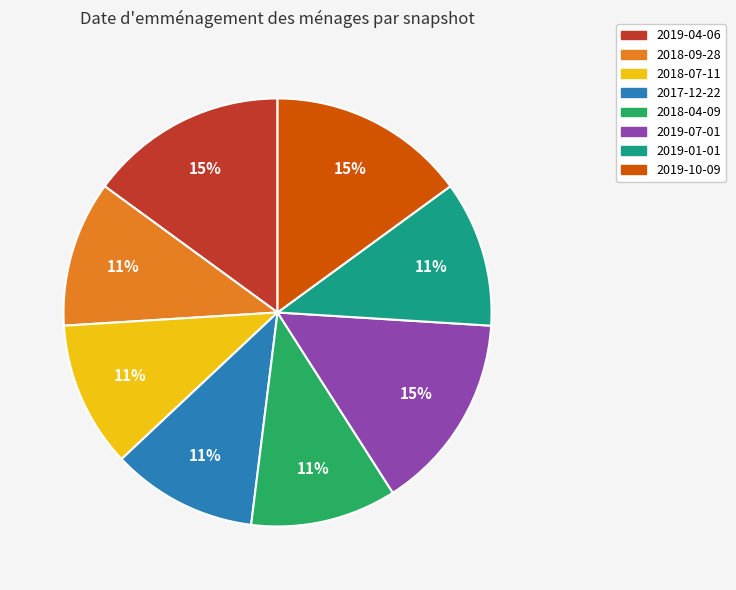

To the nearest percent, what is the average slice percentage?

12%